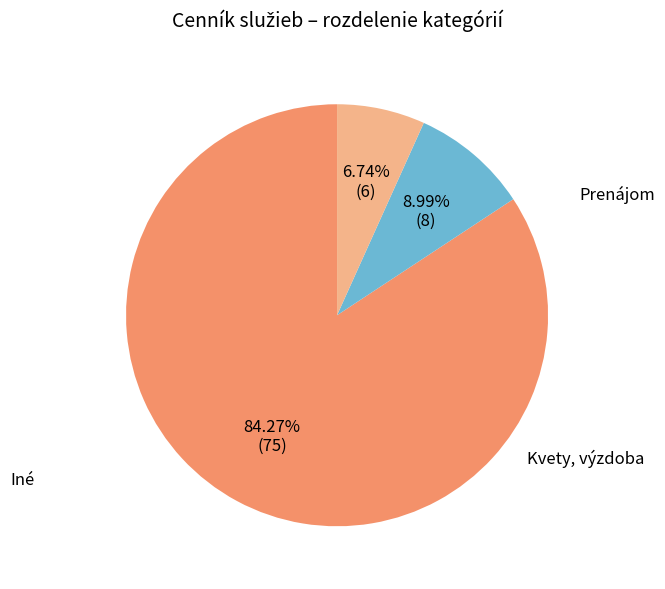

To the nearest percent, what is the difference between the largest and smallest slice percentages?

78%